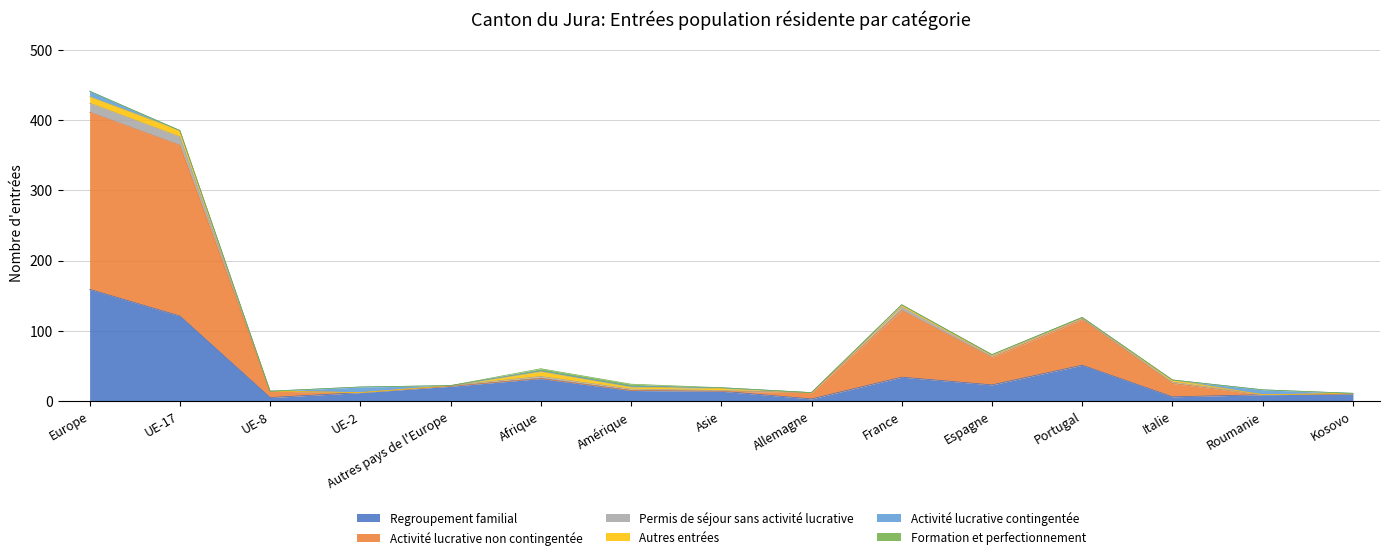

What is the label of the 7th point from the left?

Amérique